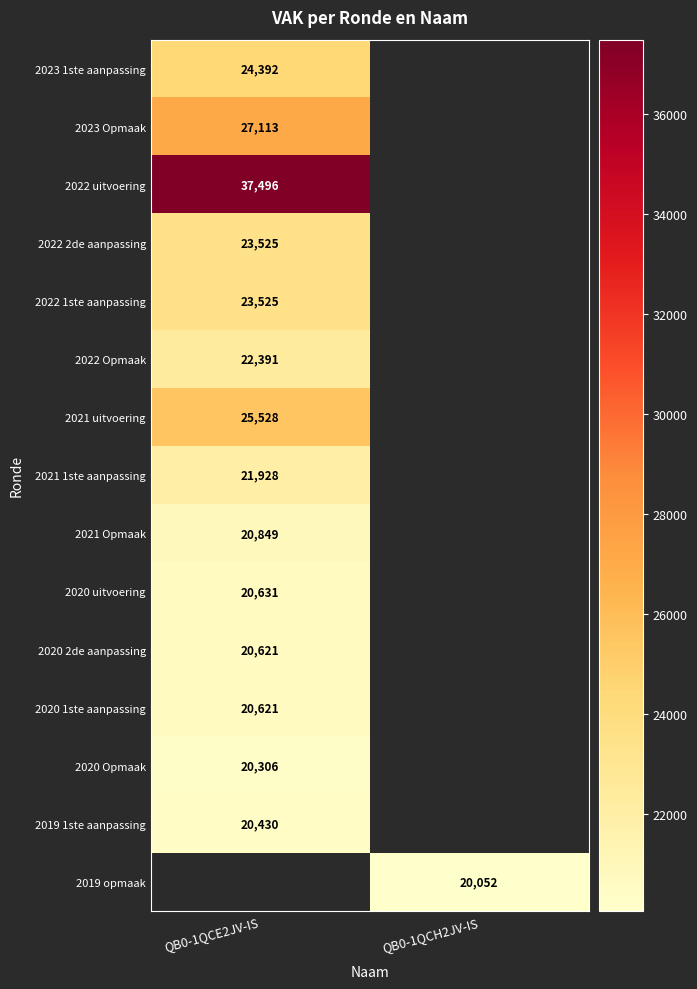

The 2022 2de aanpassing series shows 23525 at QB0-1QCE2JV-IS. True or false?

True